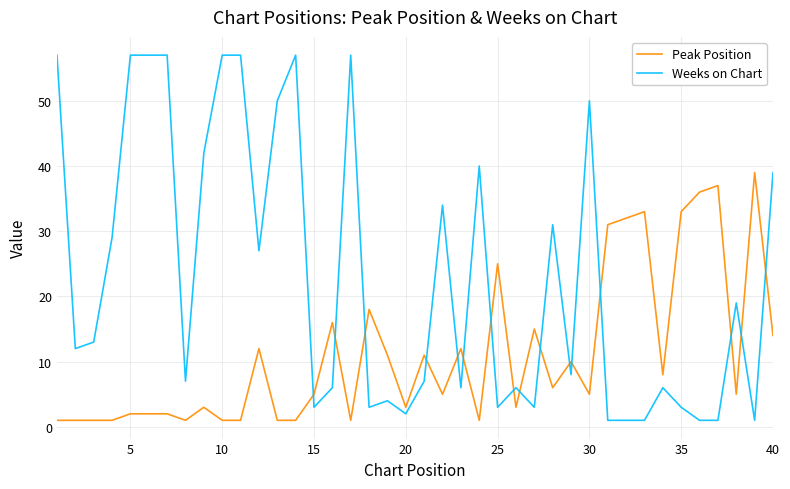

List the series in order of their overall mean, highest first.

Weeks on Chart, Peak Position